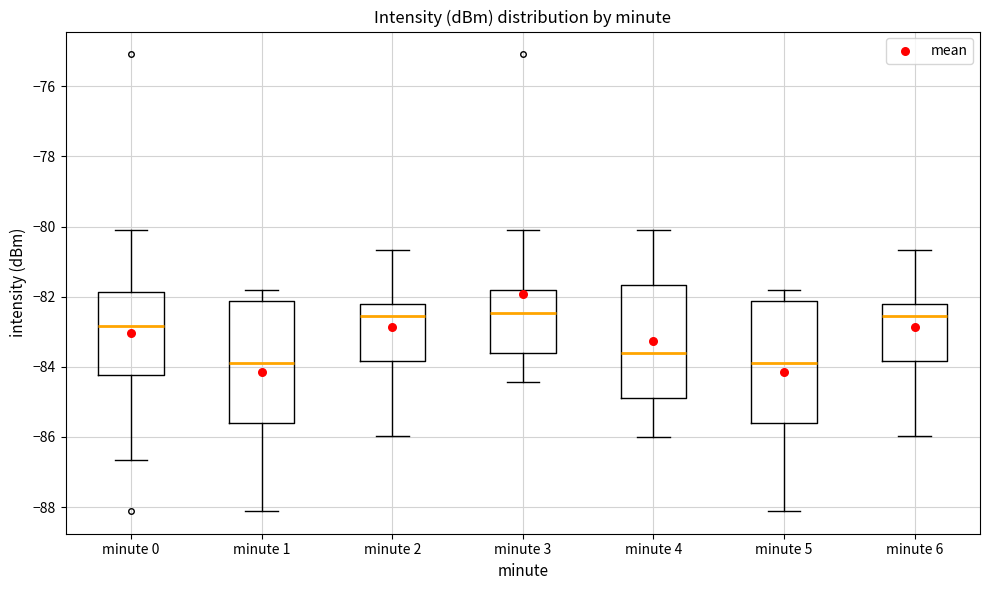

Where does the median line of the box for minute 1 sit on the y-axis? The values are not printed on the chart, so give them approximately, as read against the axis.

-83.8